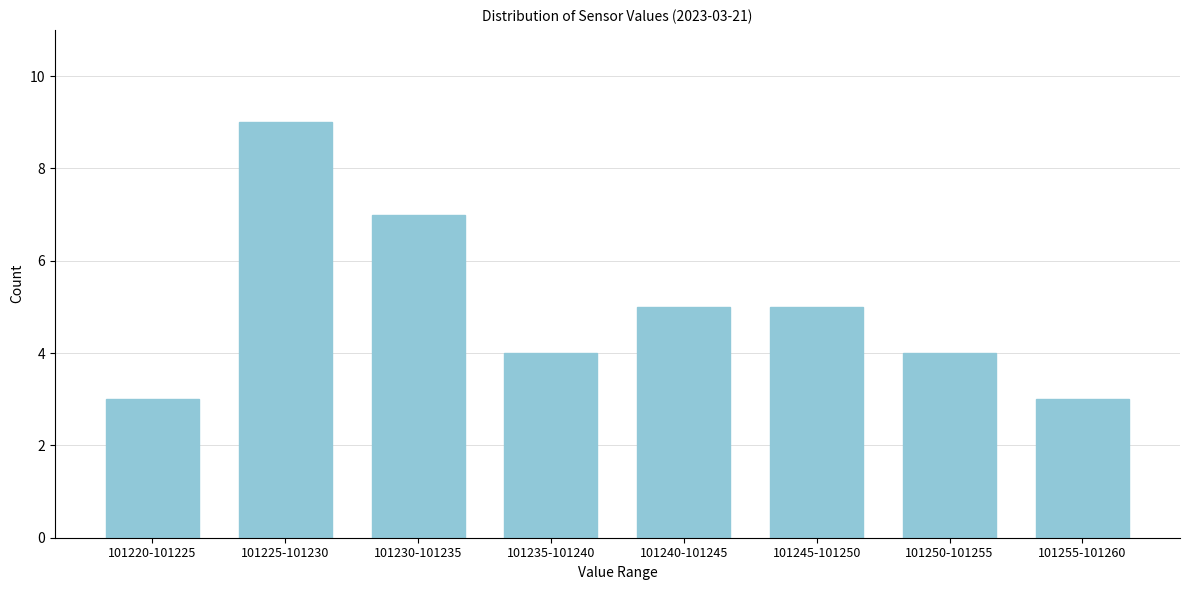

Reading left to right, what are all the values shown in this chart?

3	9	7	4	5	5	4	3